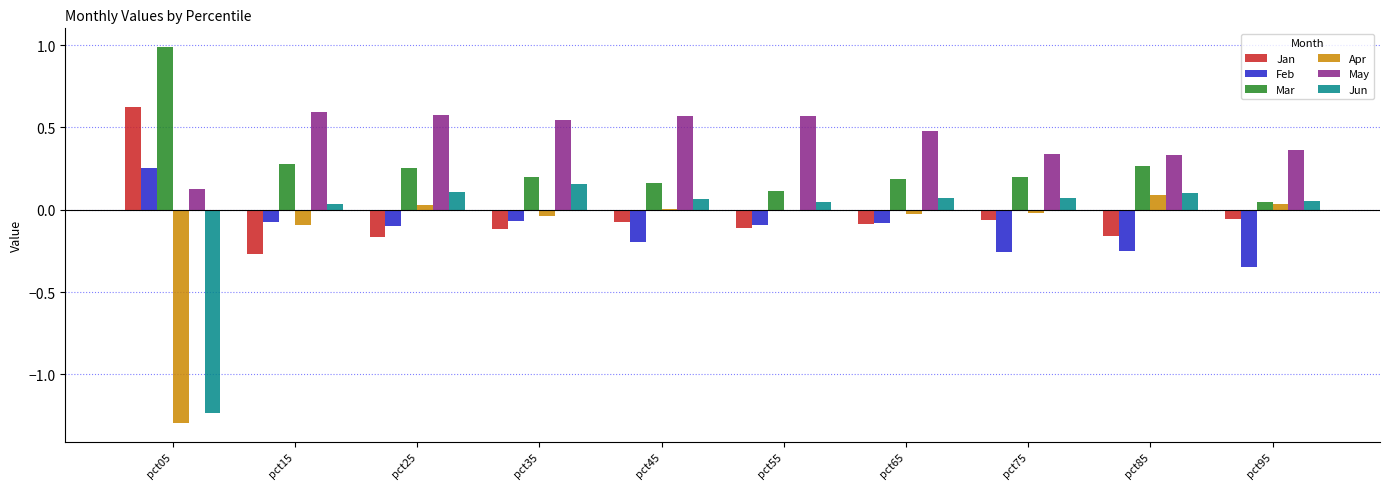

What is the sum of all Jun values?

-0.5